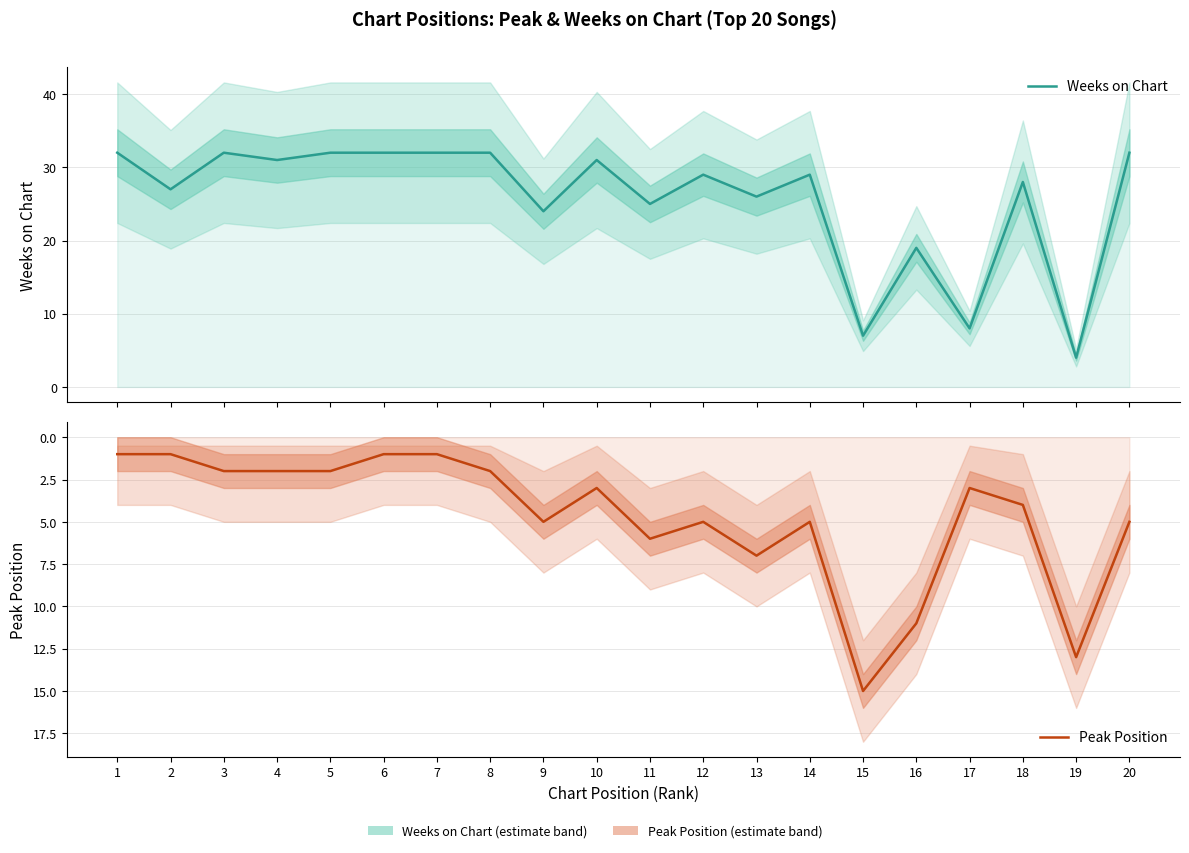

Where is Weeks on Chart nearest to the value 18?

16